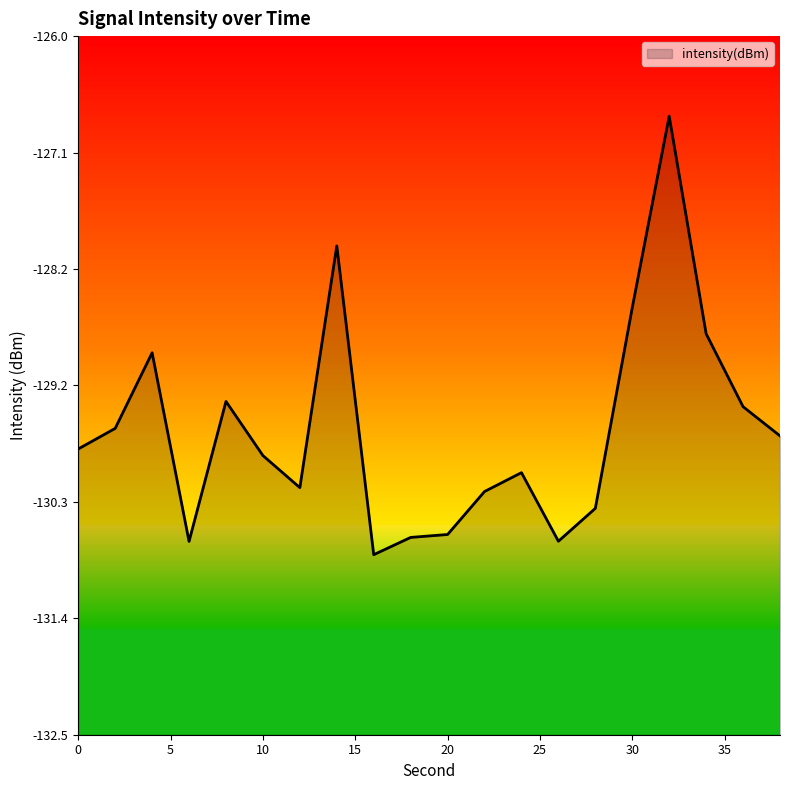

How many series are shown in this chart?

1